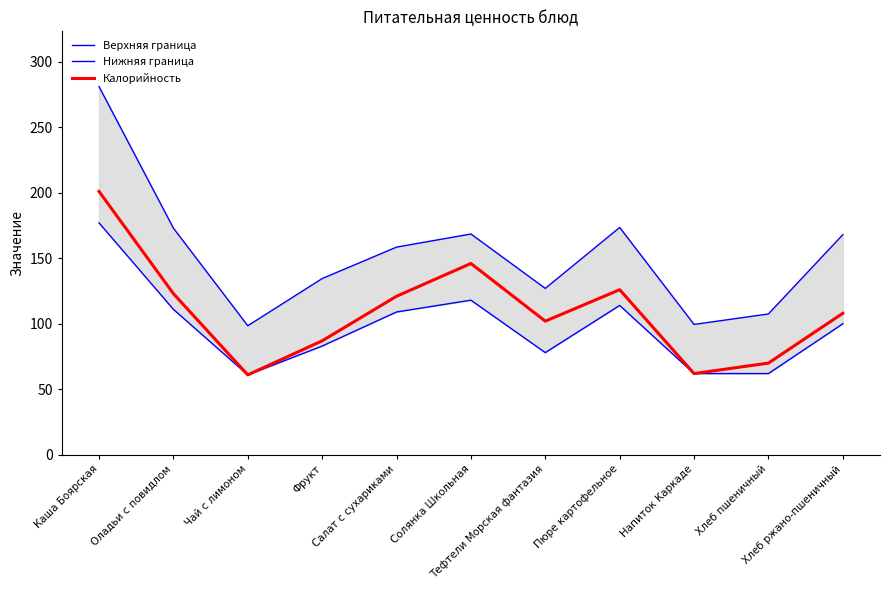

What is the spread (max minus min) of values at Хлеб ржано-пшеничный?

68.0